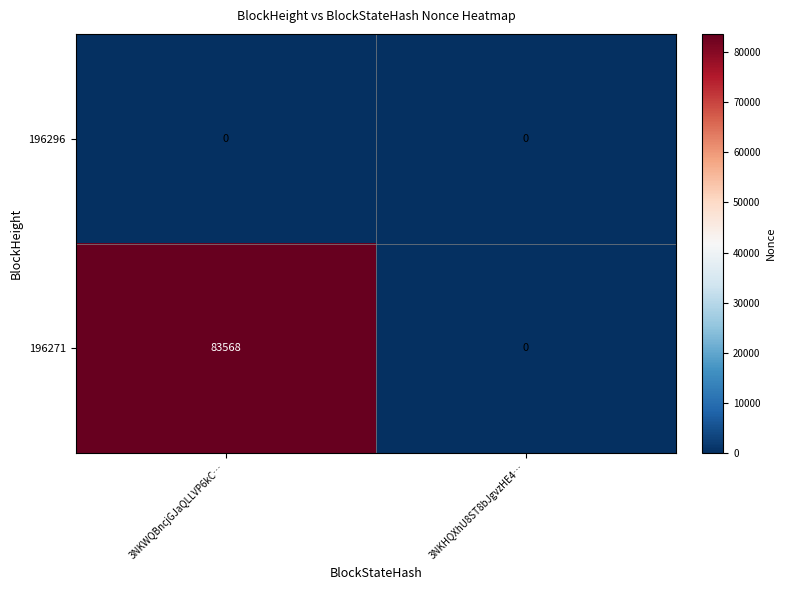

At how many categories does at least one series exceed 23574?

1